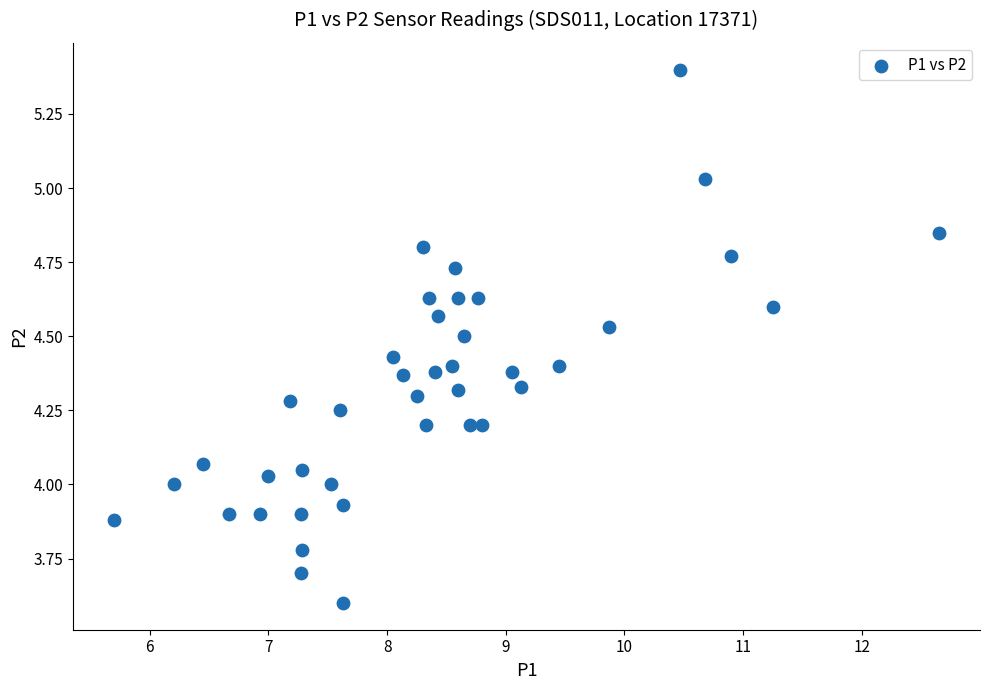

What is the range of X values (max minus min)?

7.0